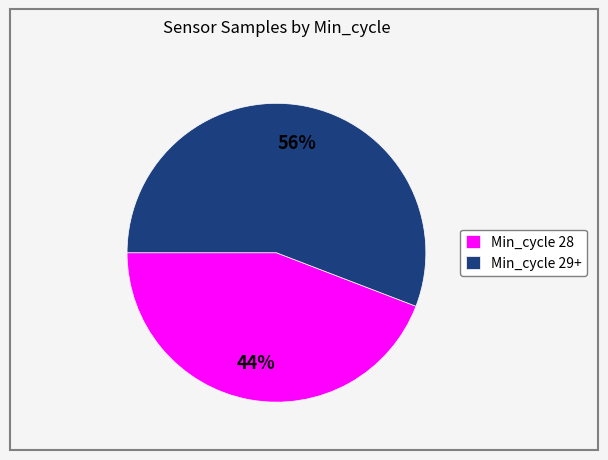

To the nearest percent, what portion does Min_cycle 28 represent?

44%